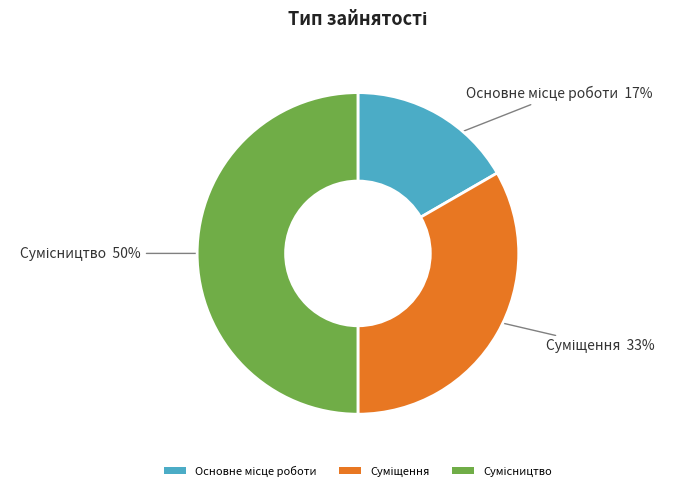

Count the number of slices in the pie.

3